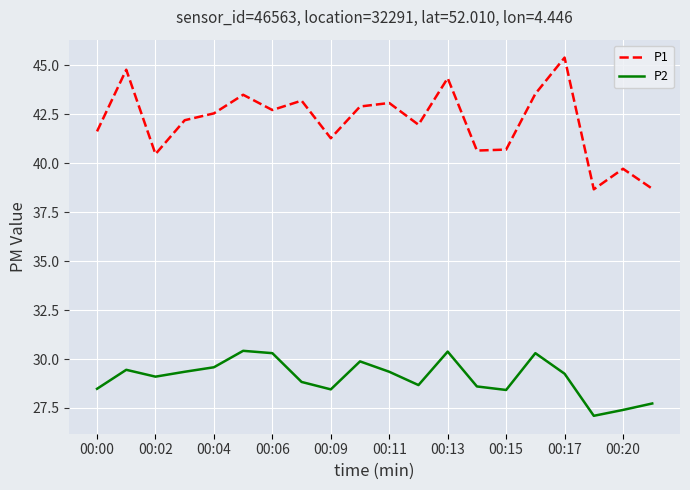

What is the greatest value displayed?

45.4